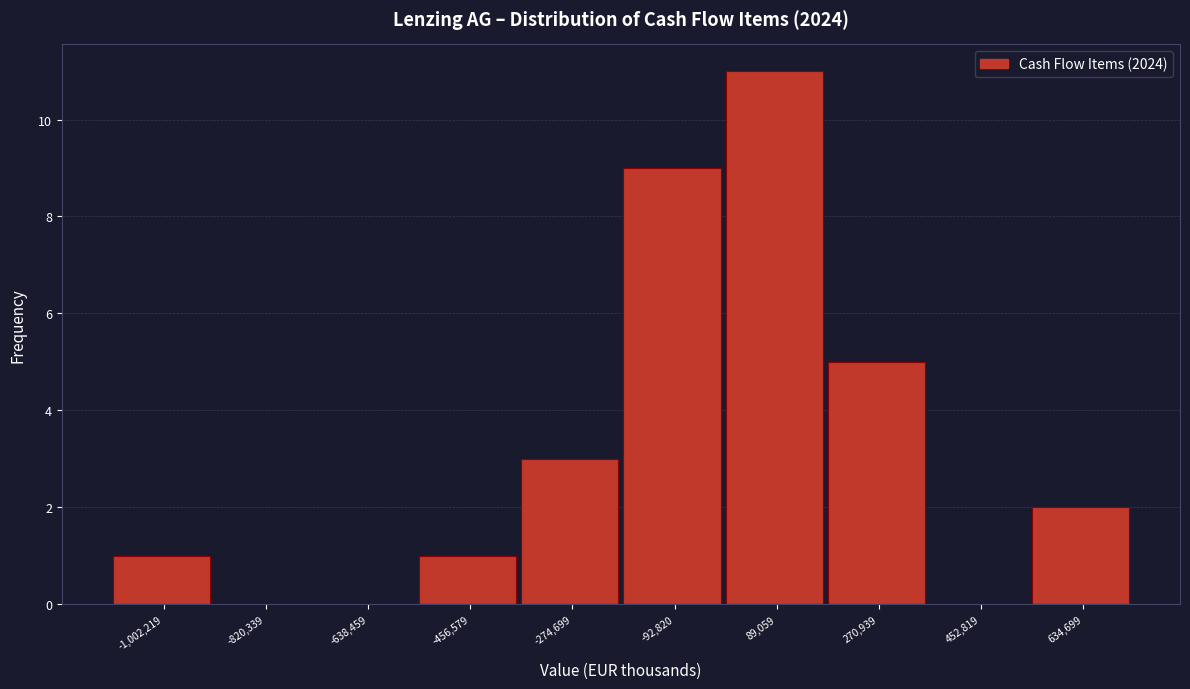

Reading left to right, transcribe this chart: for each bar, give the range it covers on the x-axis and its height. Neither the bar edges nor the heights are printed on the chart, so give them approximately, as read against the axes.

-1100000 to -920000: 1
-920000 to -720000: 0
-720000 to -540000: 0
-540000 to -360000: 1
-360000 to -180000: 3
-180000 to 0: 9
0 to 180000: 11
180000 to 360000: 5
360000 to 540000: 0
540000 to 720000: 2